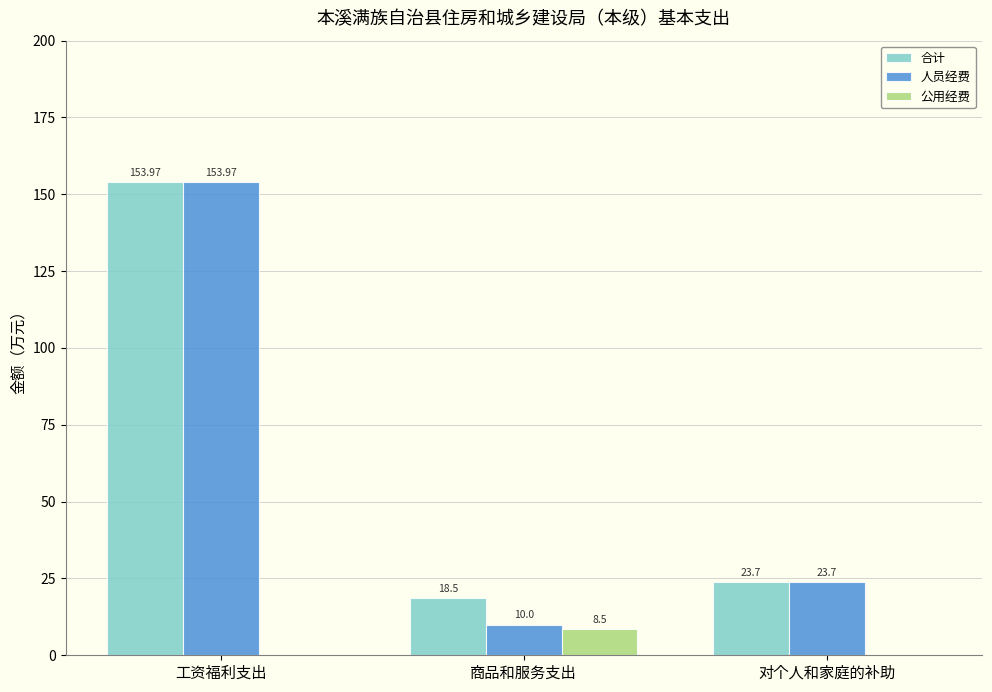

Which series has the largest total across all categories?

合计